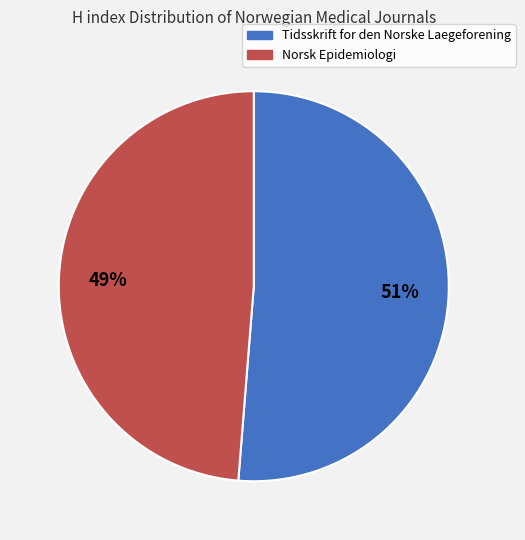

Is it true that Tidsskrift for den Norske Laegeforening is 45% of the pie?

False